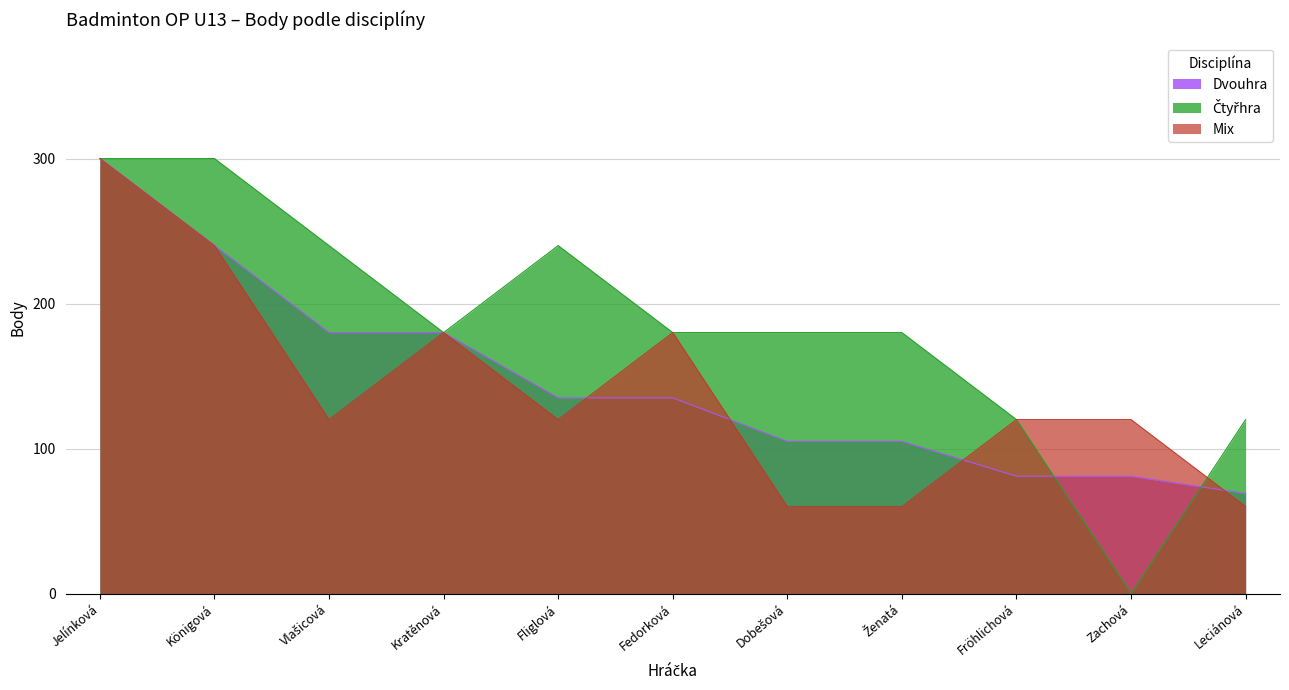

True or false: Dvouhra has a value of 199 at Jelínková.

False